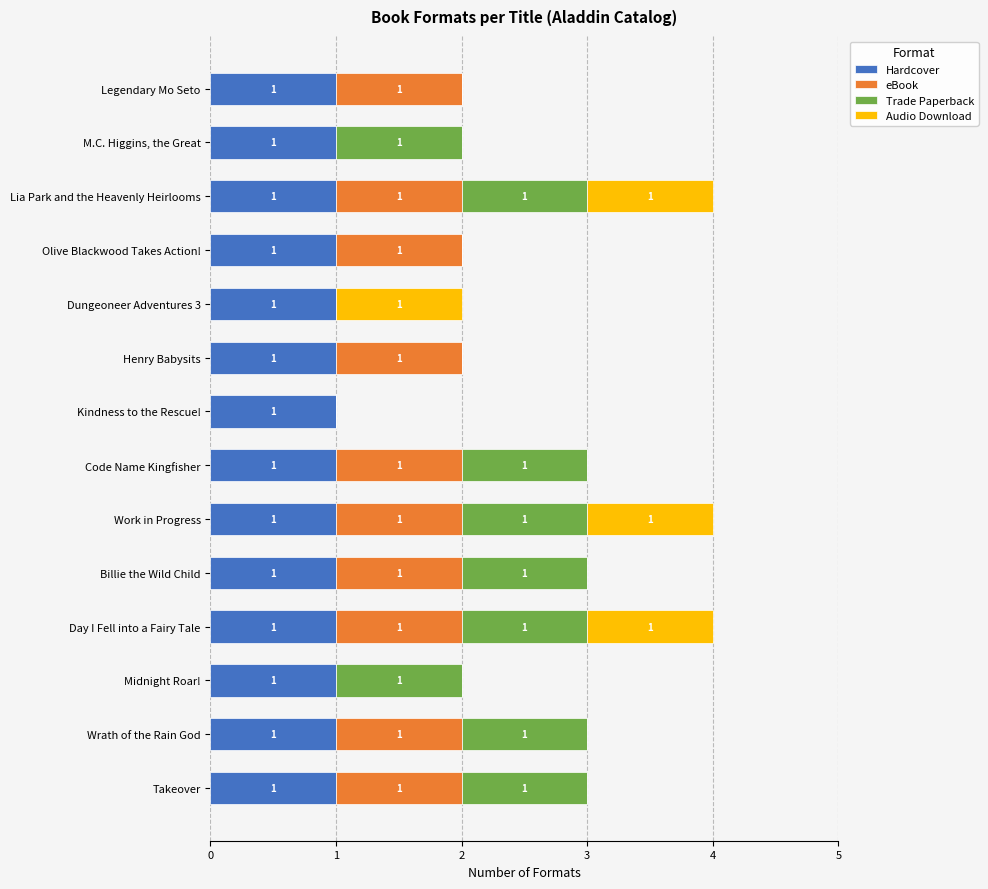

Is it true that Hardcover equals 2 at Work in Progress?

False